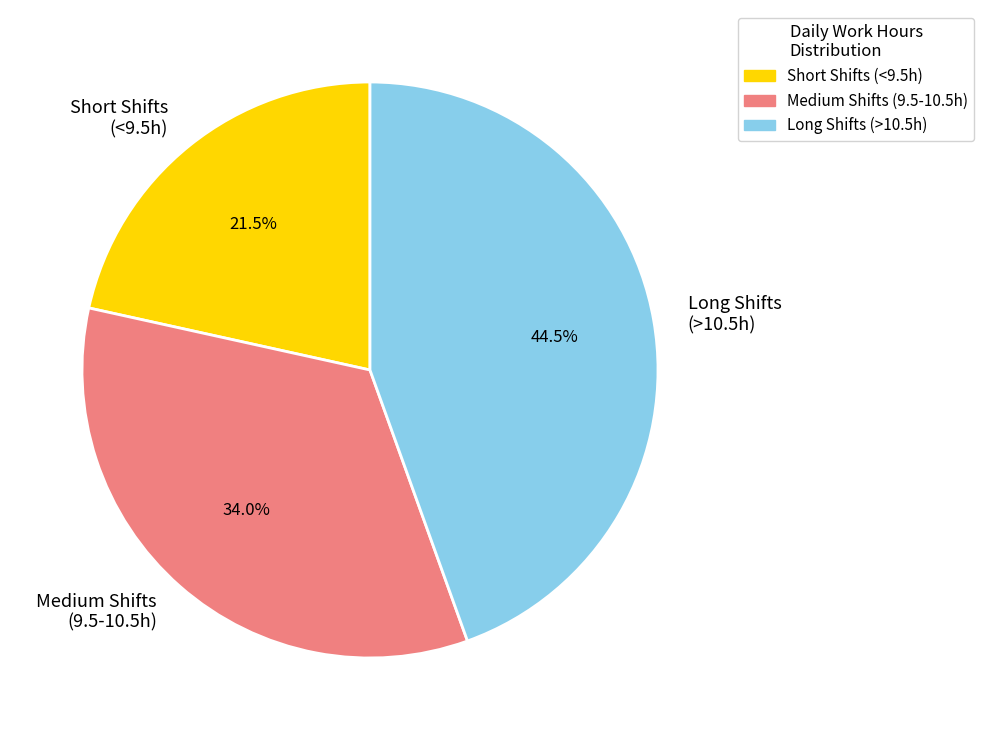

Does Long Shifts (>10.5h) account for over 50% of the chart?

No